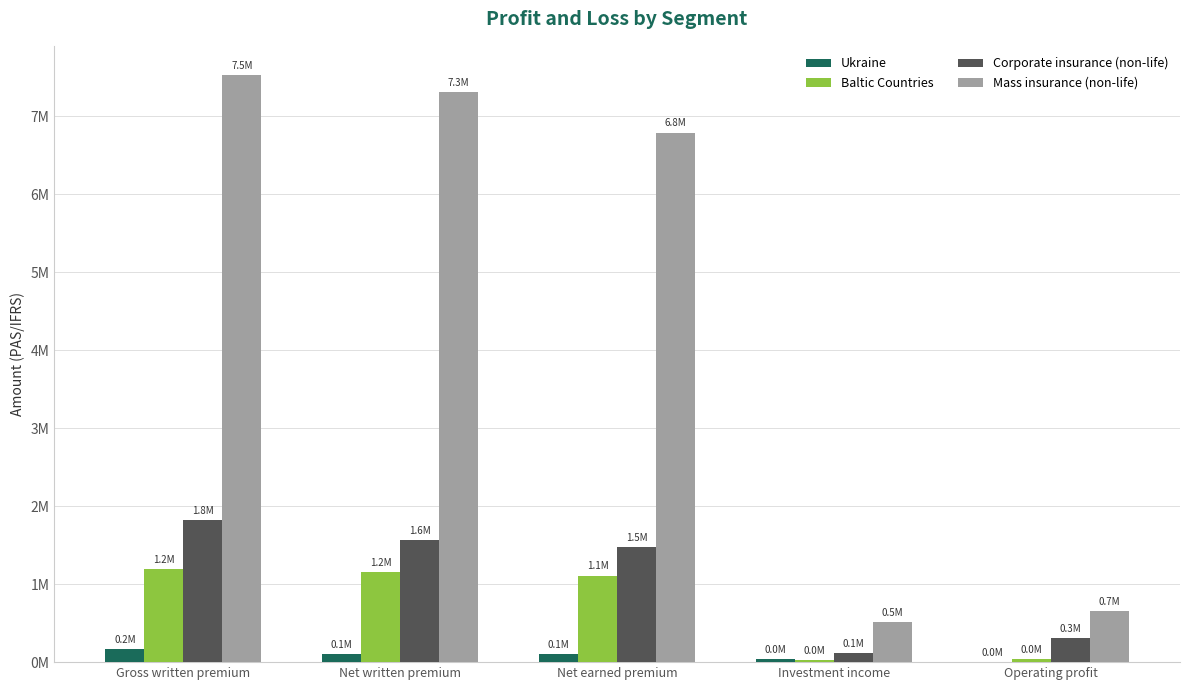

What value does the Mass insurance (non-life) series have at Investment income, to the nearest 50?

518150